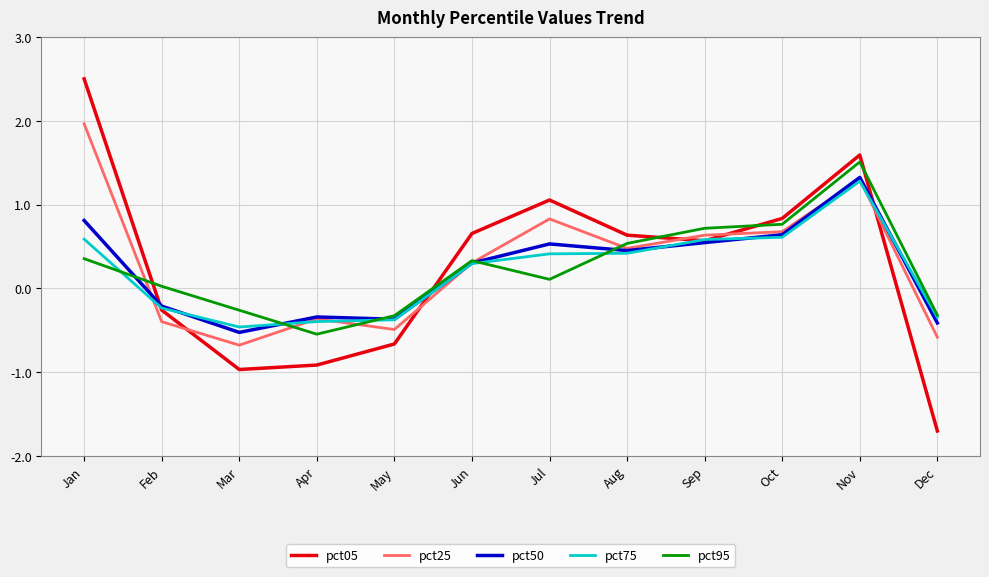

What is the difference between the pct25 values at Jul and Apr?

1.2